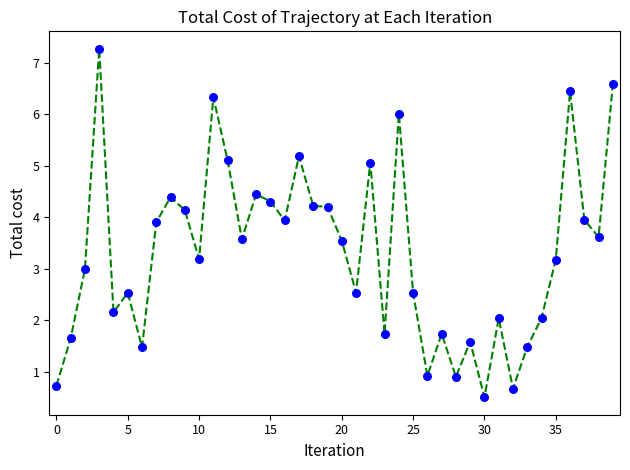

What is the smallest value displayed?

0.5